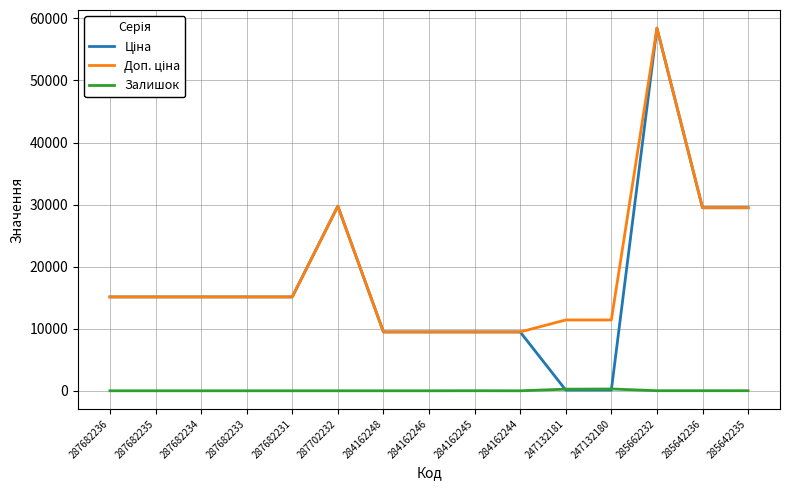

What is the spread (max minus min) of values at 284162244?

9480.1